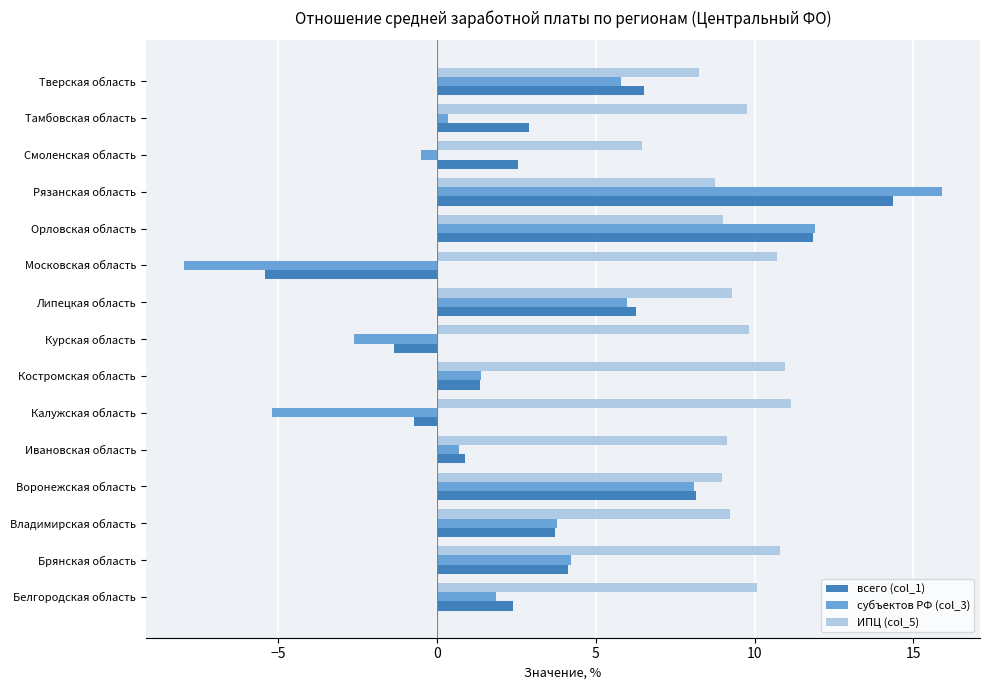

What is the highest value of the ИПЦ (col_5) series?

11.1